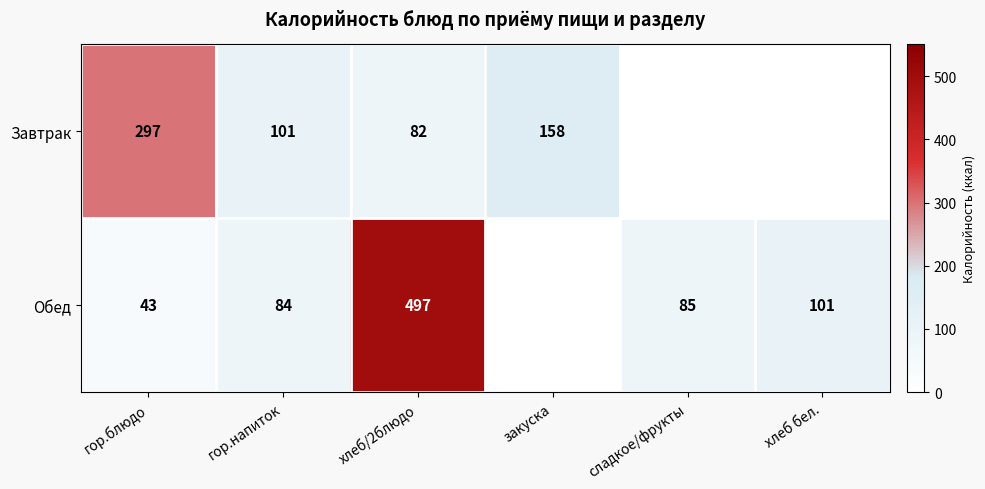

What is the sum of the Обед values at гор.блюдо and хлеб/2блюдо?

540